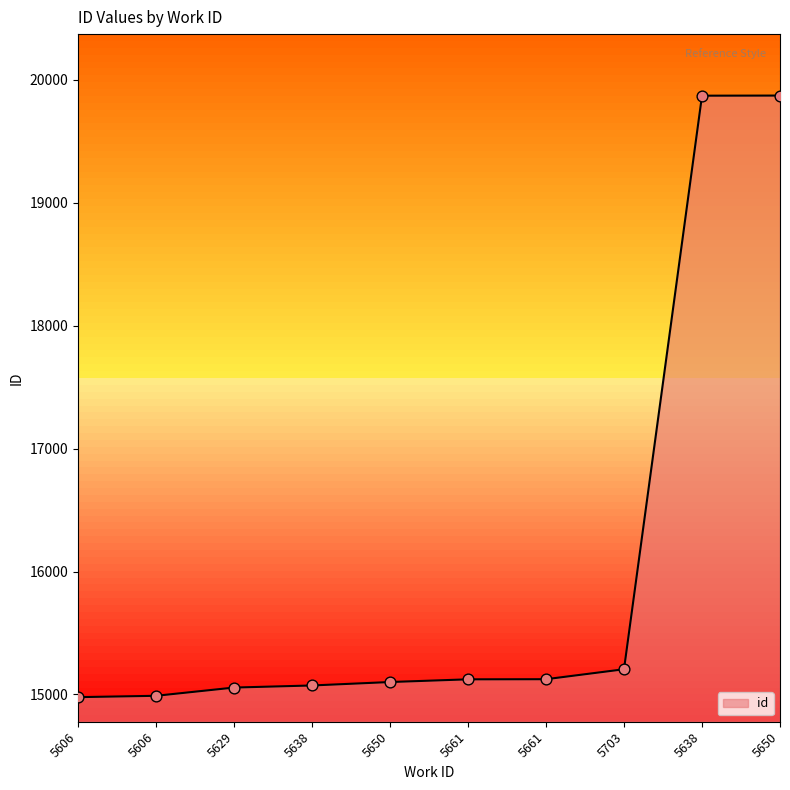

Between 5606 and 5606, which is larger?

5606